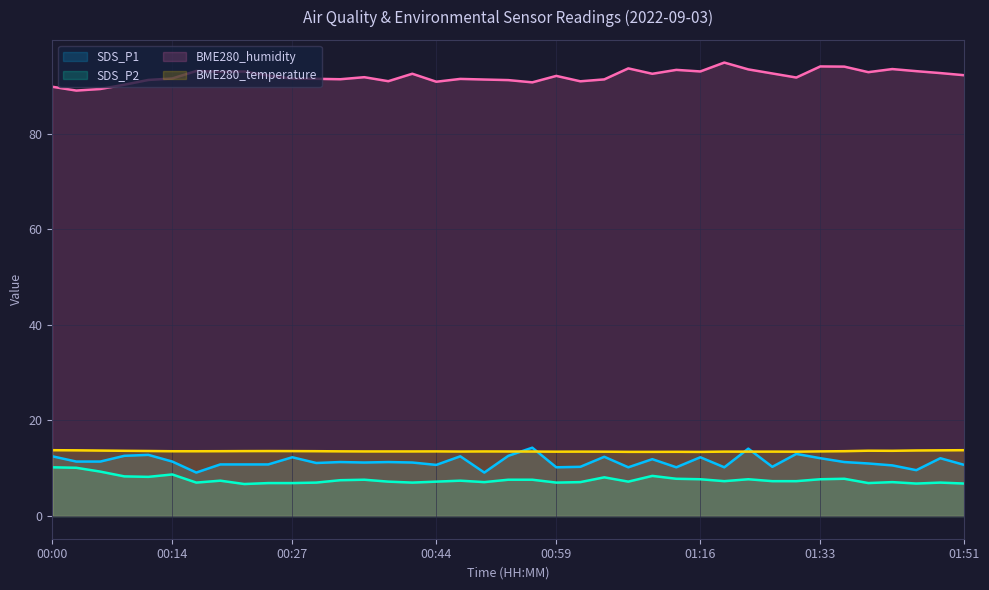

True or false: BME280_humidity and BME280_temperature cross at least once.

False